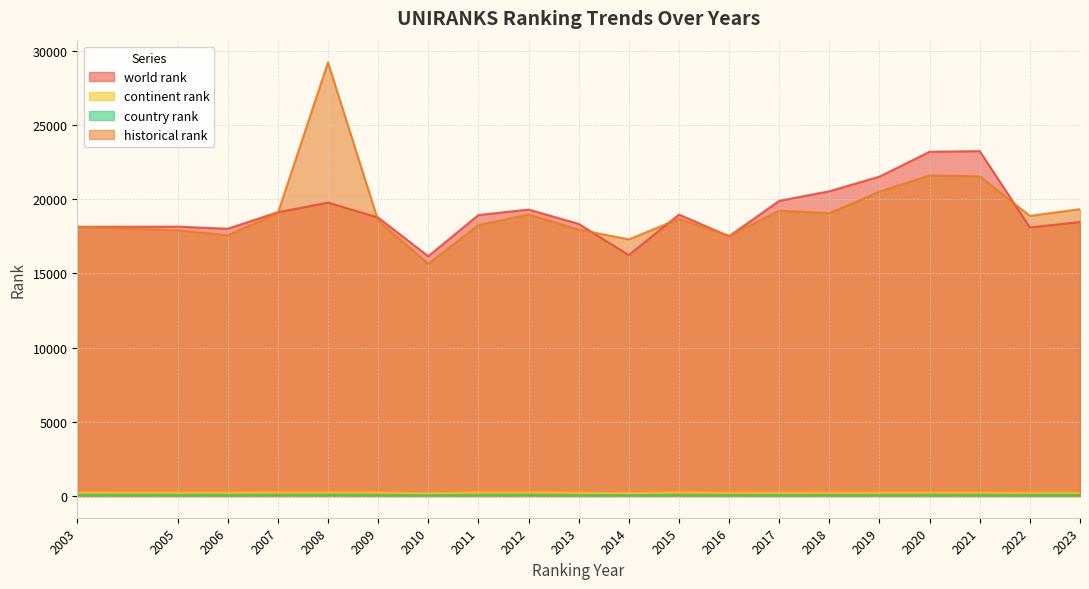

Between 2015 and 2008, which is larger?

2008